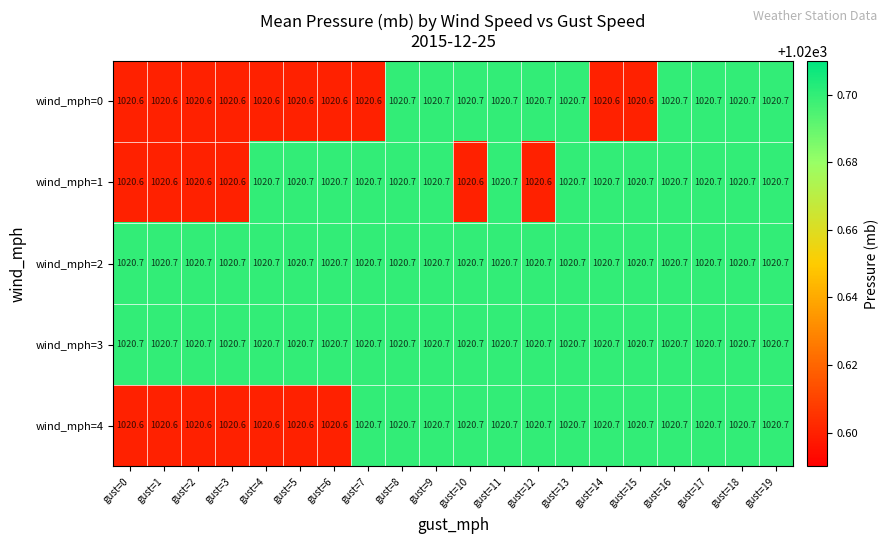

What is the total value across all series at gust=14?

5103.4